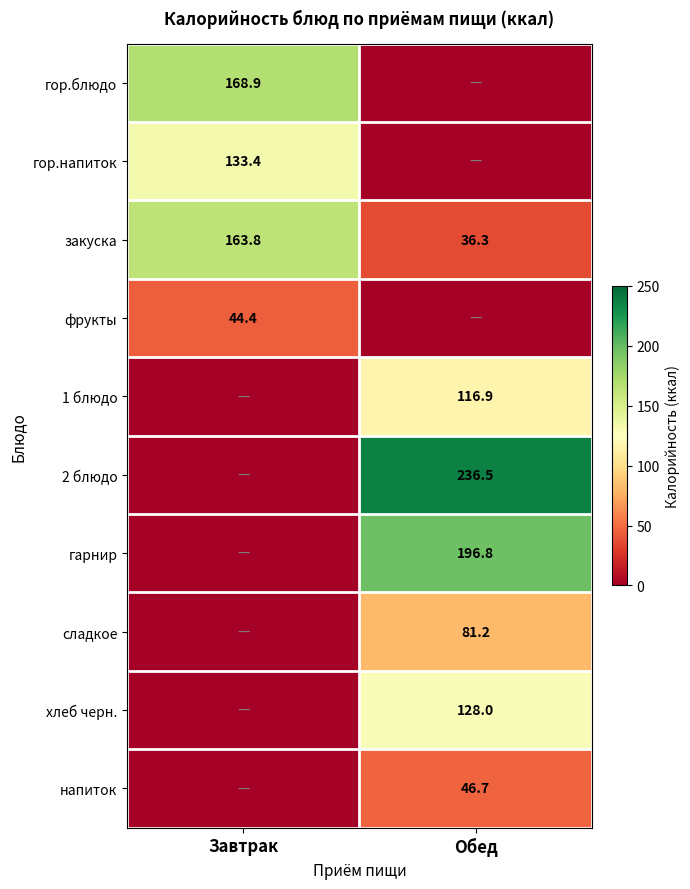

What is the greatest value displayed?

236.5